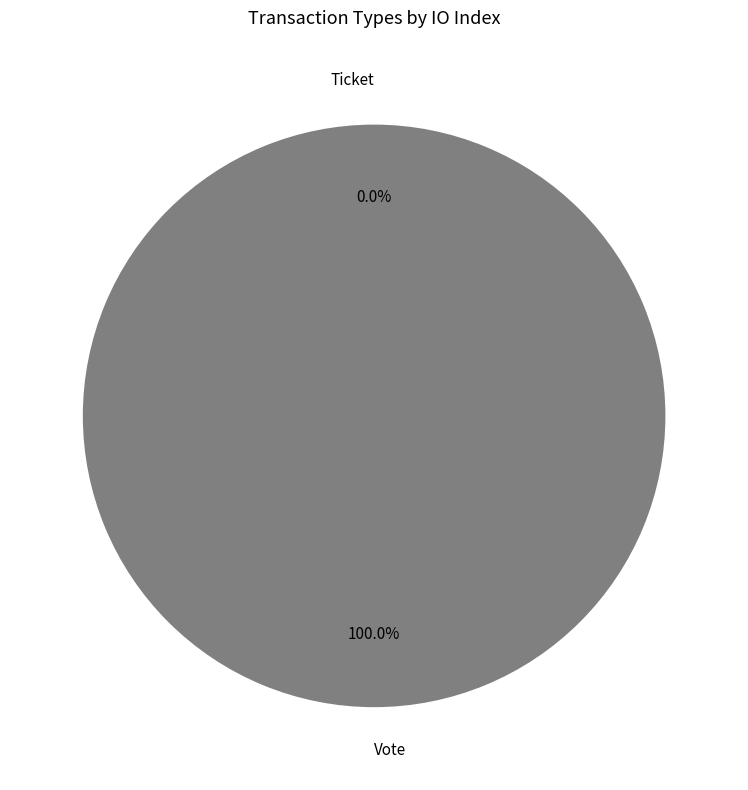

Is there any slice that represents more than half of the pie?

Yes